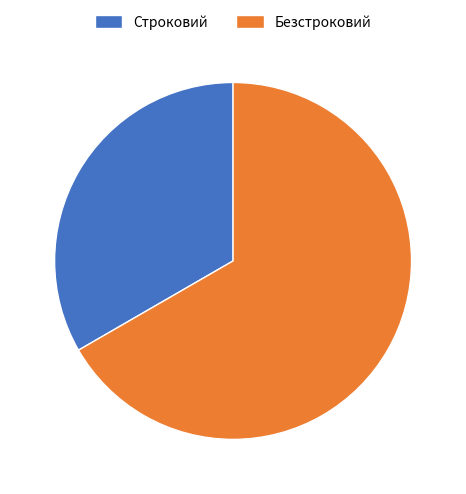

Does Безстроковий account for over 50% of the chart?

Yes